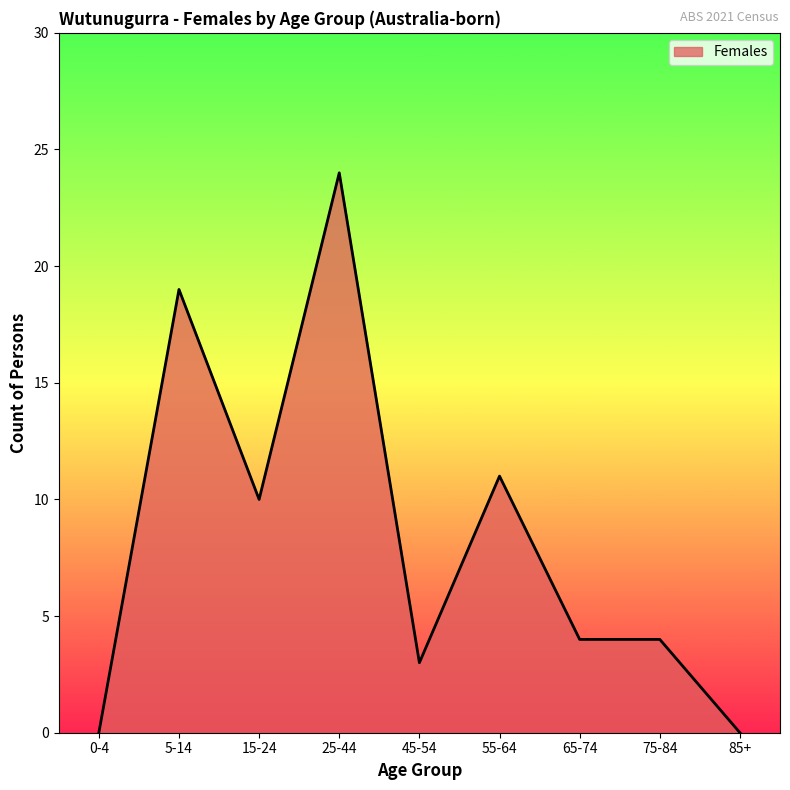

Reading left to right, what are all the values shown in this chart?

0	19	10	24	3	11	4	4	0